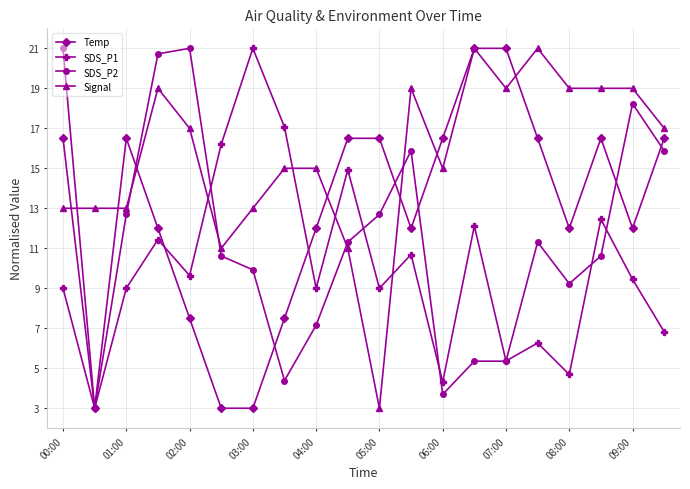

At how many categories does at least one series exceed 4?

20